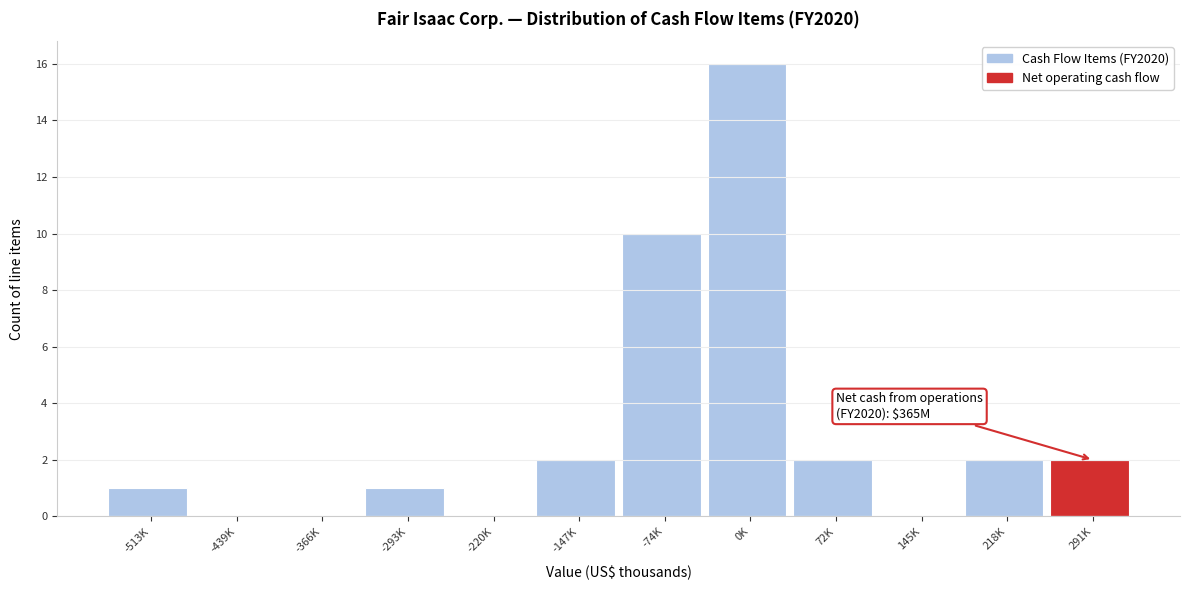

Reading right to left, extract all data points from this chart.

291K=2	218K=2	145K=0	72K=2	0K=16	-74K=10	-147K=2	-220K=0	-293K=1	-366K=0	-439K=0	-513K=1